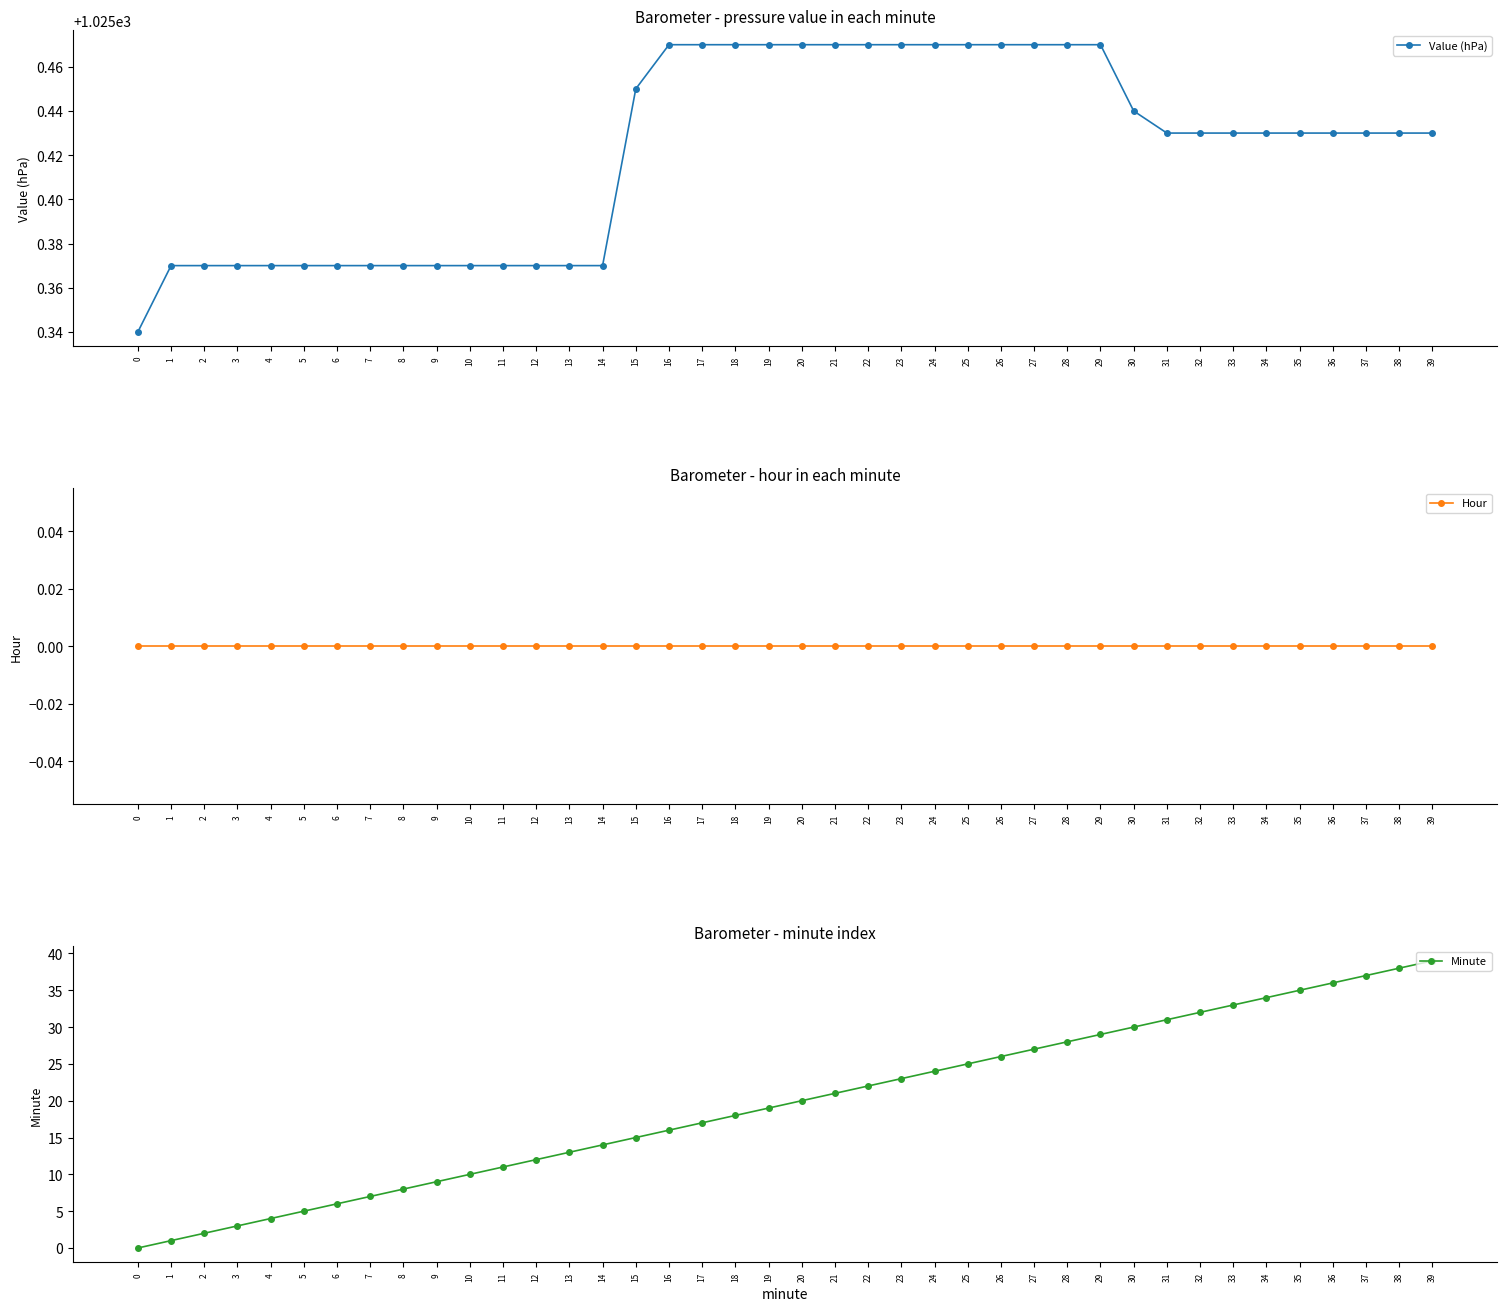

What is the sum of all Minute values?

780